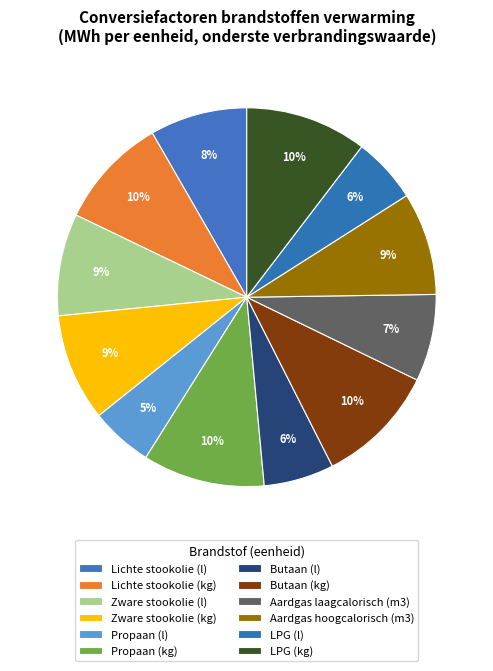

How many slices are in this pie chart?

12